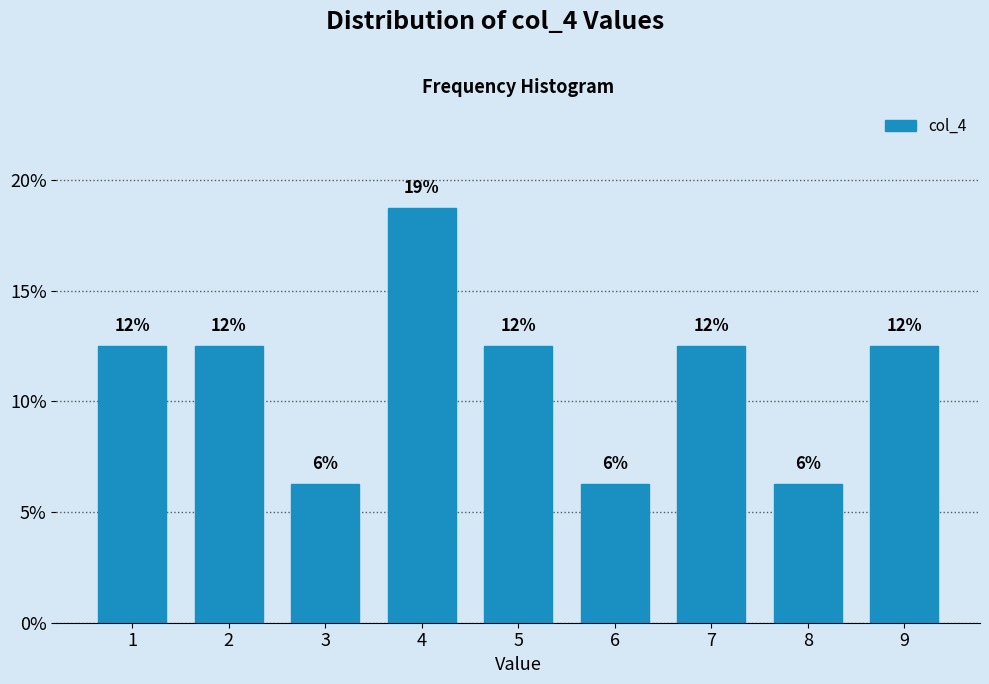

Are the bars horizontal?

No